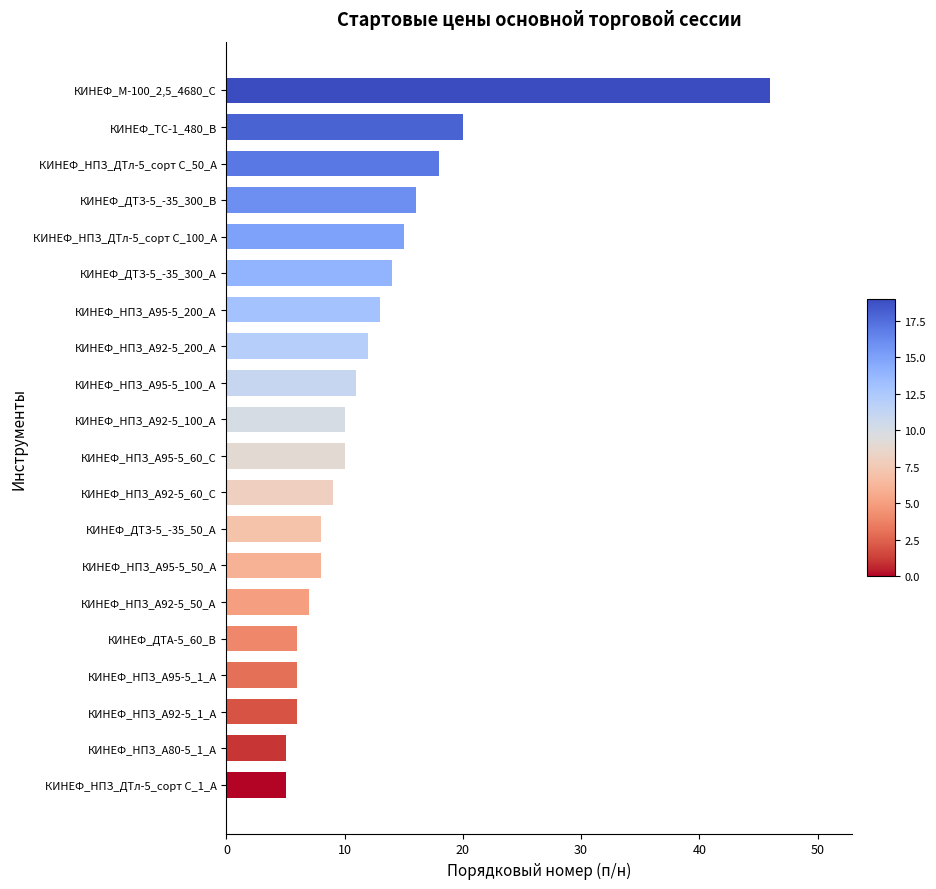

Reading bottom to top, extract all data points from this chart.

5	5	6	6	6	7	8	8	9	10	10	11	12	13	14	15	16	18	20	46